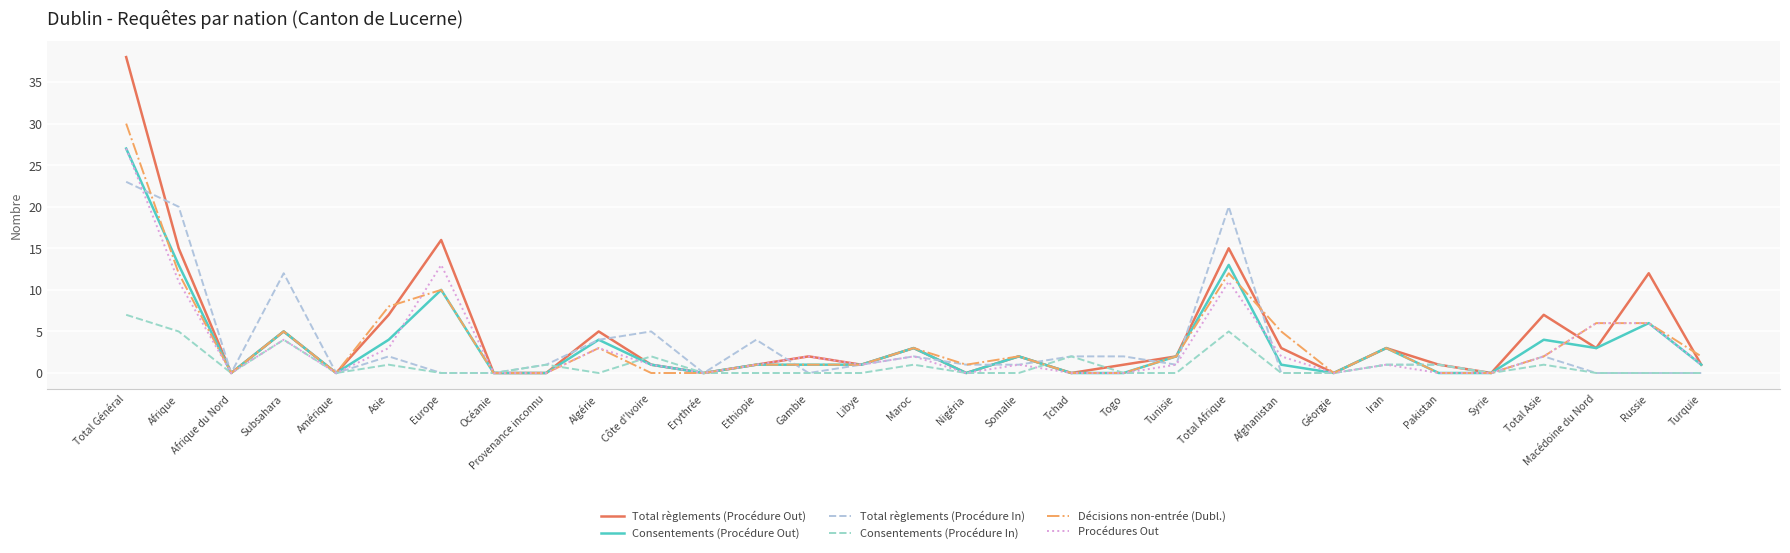

At how many categories does at least one series exceed 24?

1